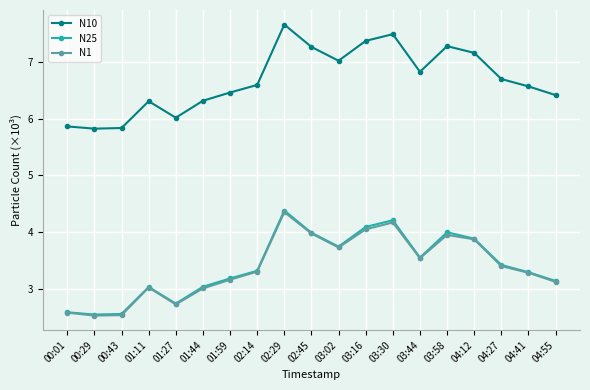

What is the label of the 5th point from the right?

03:58